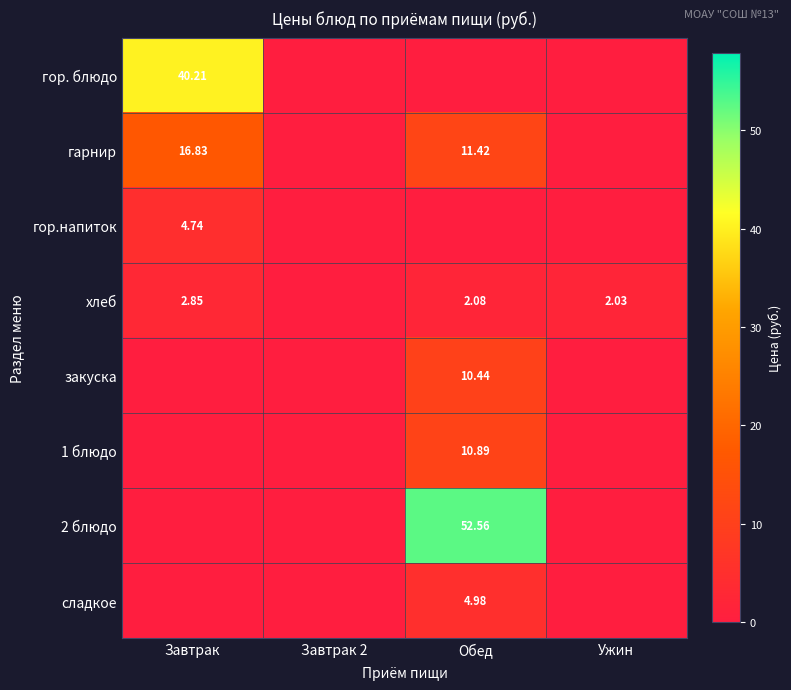

Rank the series at Ужин from lowest to highest value.

гор. блюдо, гарнир, гор.напиток, закуска, 1 блюдо, 2 блюдо, сладкое, хлеб